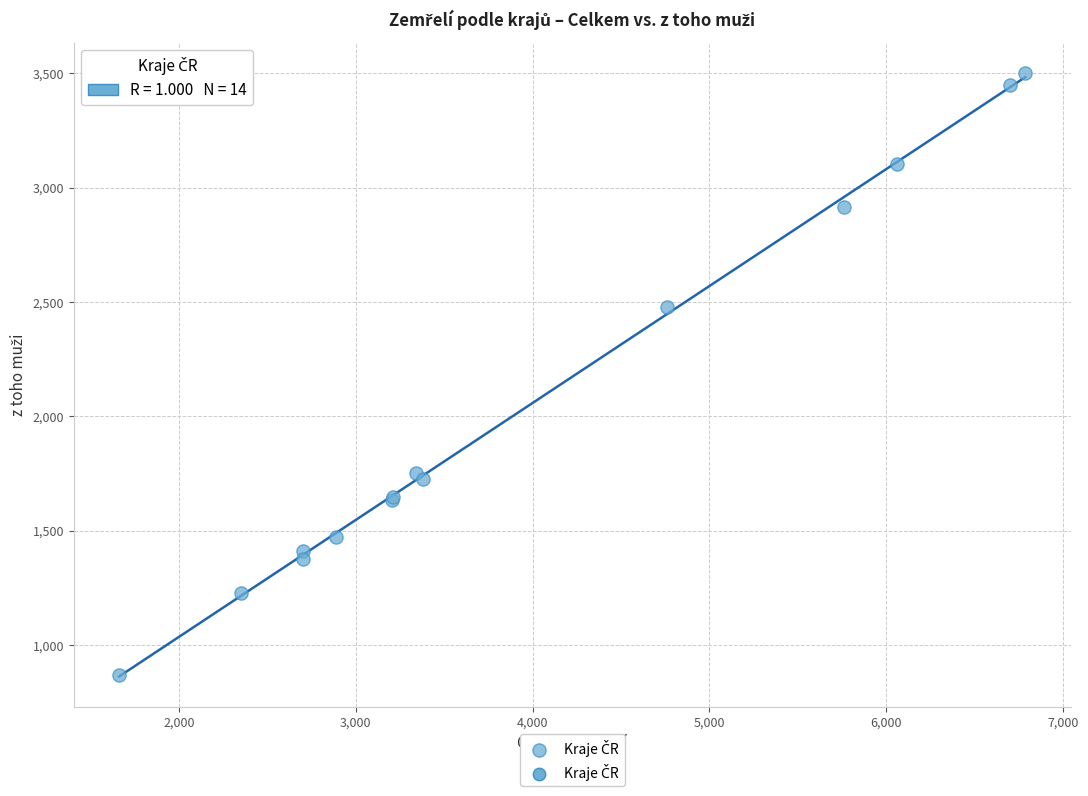

What Y value in the scatter plot is closest to 2186?

2477